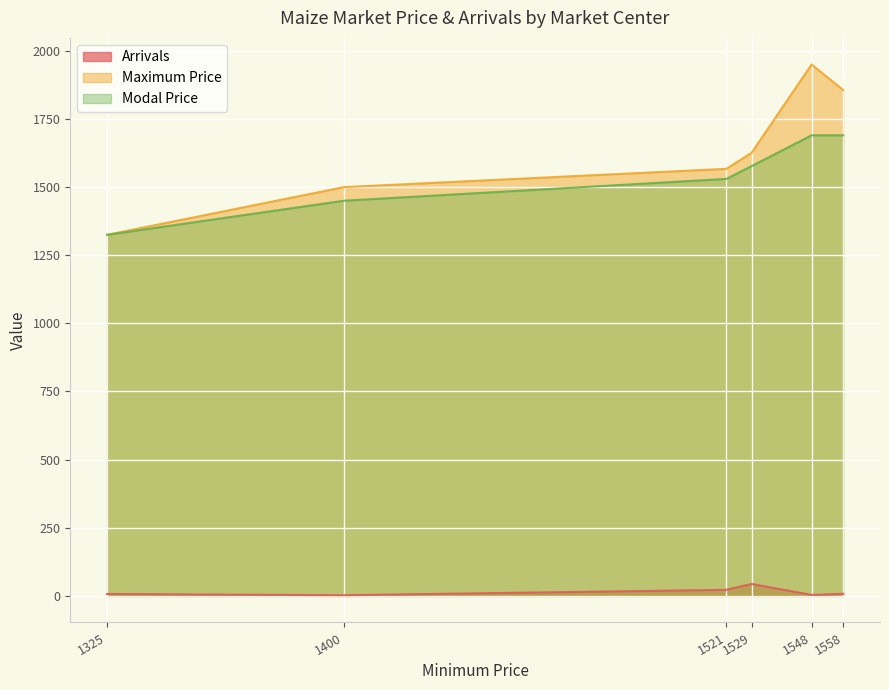

What is the total value across all series at 1400?

2952.5